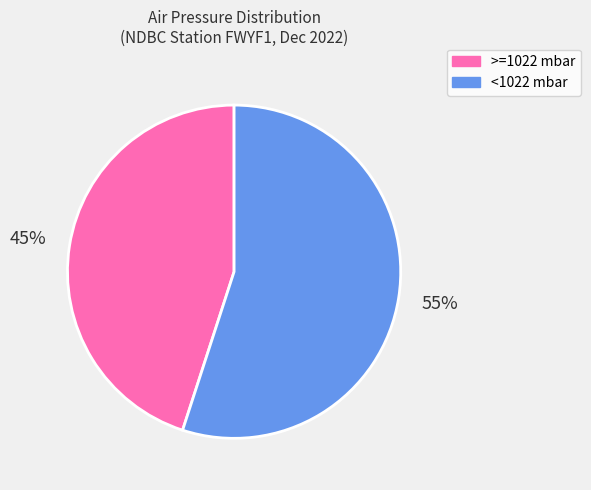

Does any single category account for the majority?

Yes